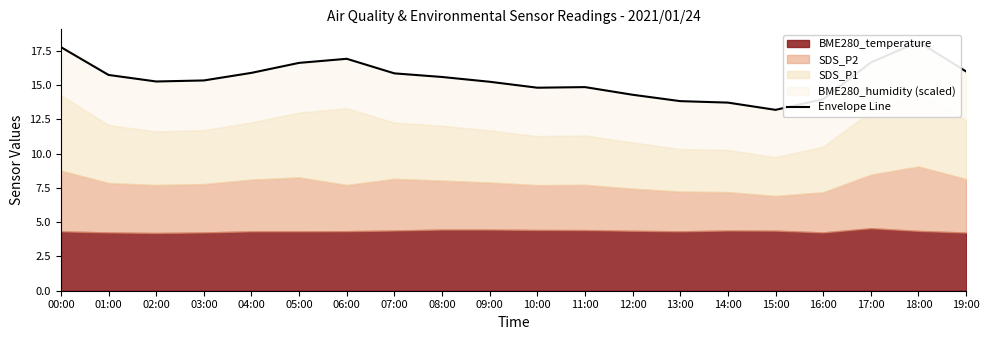

Where is the first local minimum?

02:00